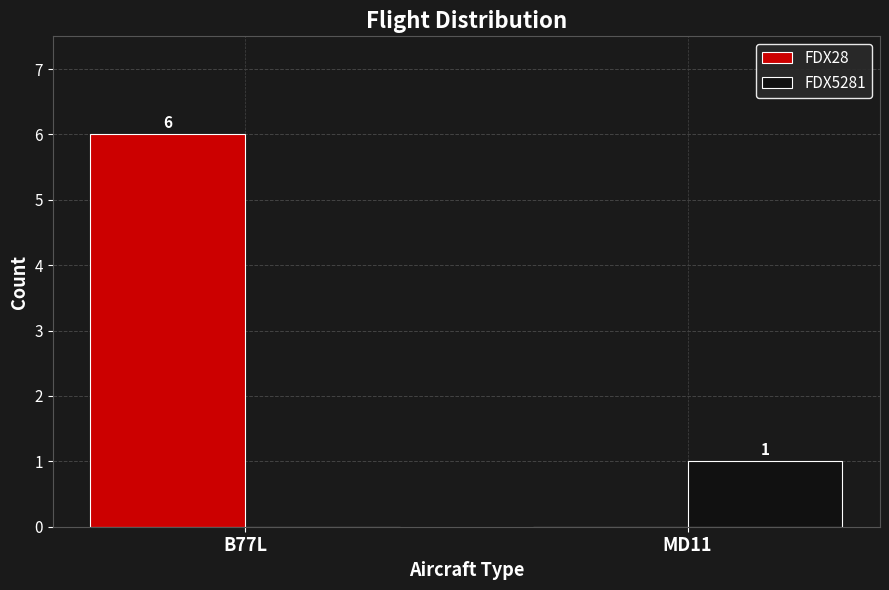

Read the FDX28 value at B77L.

6